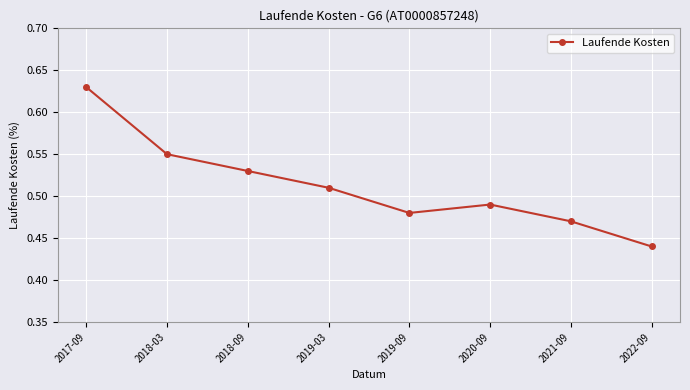

How many lines are shown in the chart?

1